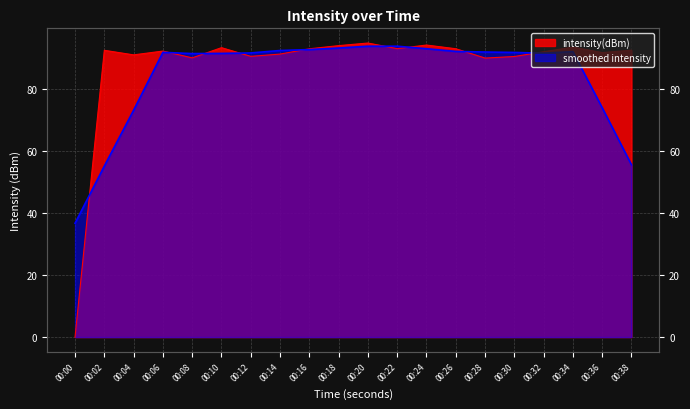

The value at 00:18 is 93.8. True or false?

True